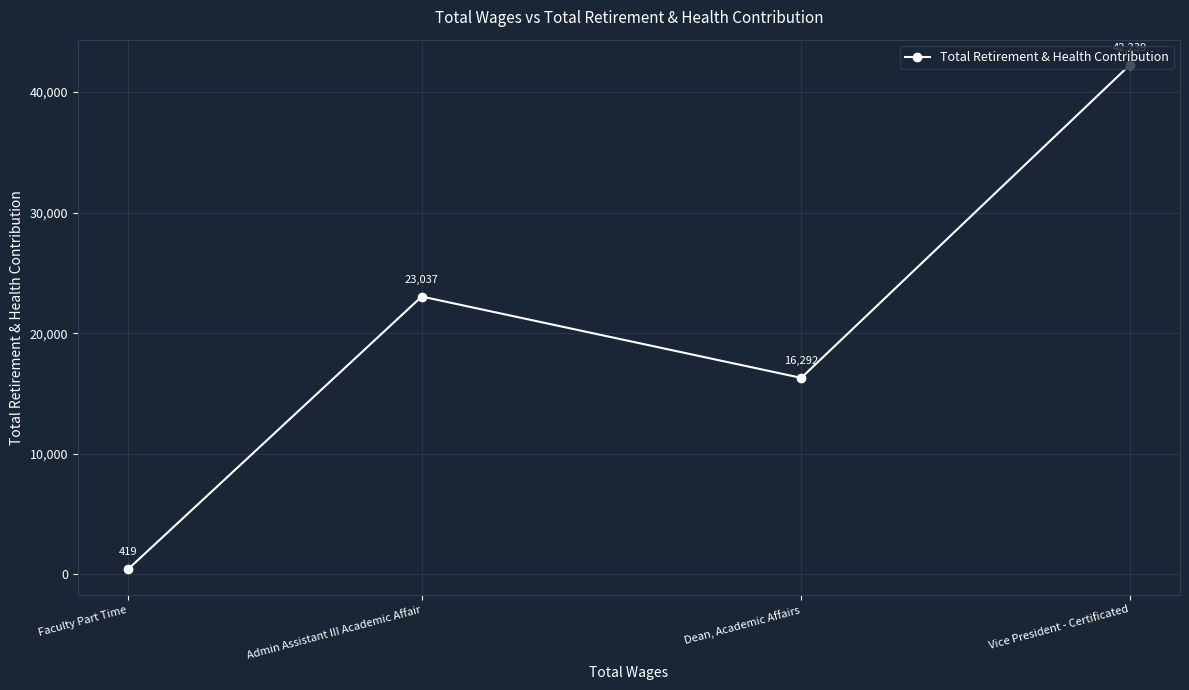

At which label is the value closest to 21329?

Admin Assistant III Academic Affair